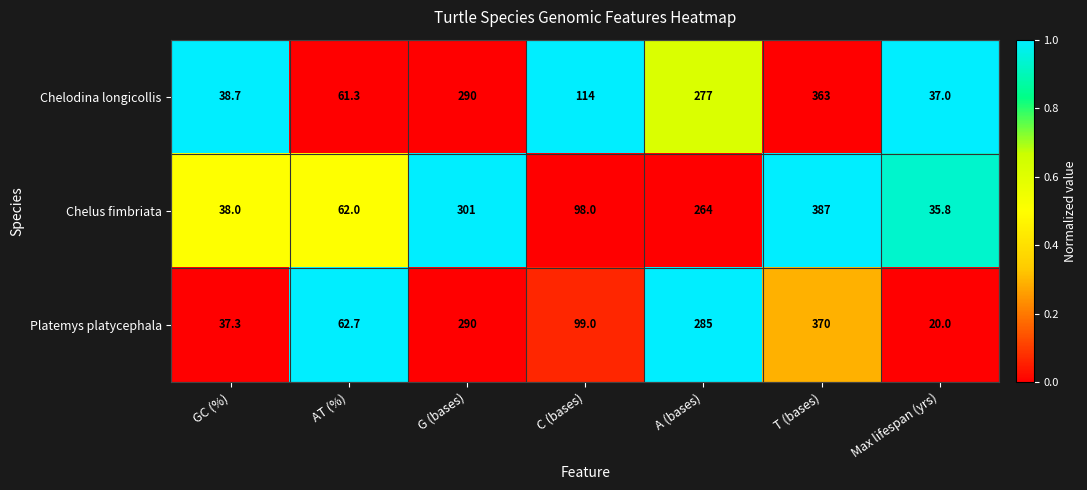

How many distinct data groups are displayed?

3